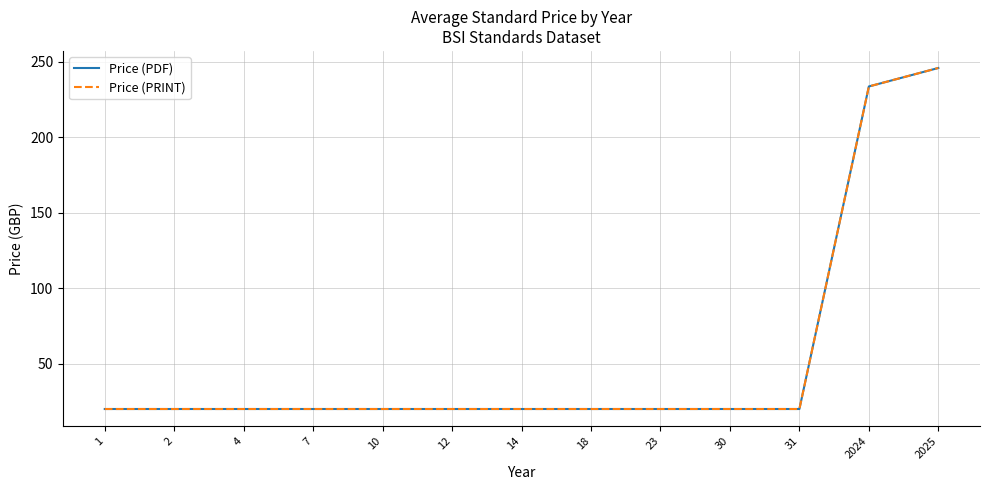

True or false: Price (PDF) and Price (PRINT) intersect in this chart.

False